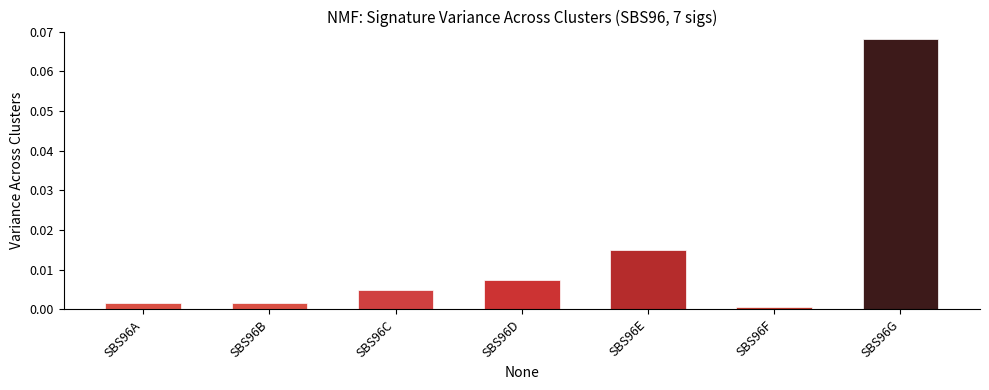

Which category has the highest value across all series?

SBS96G